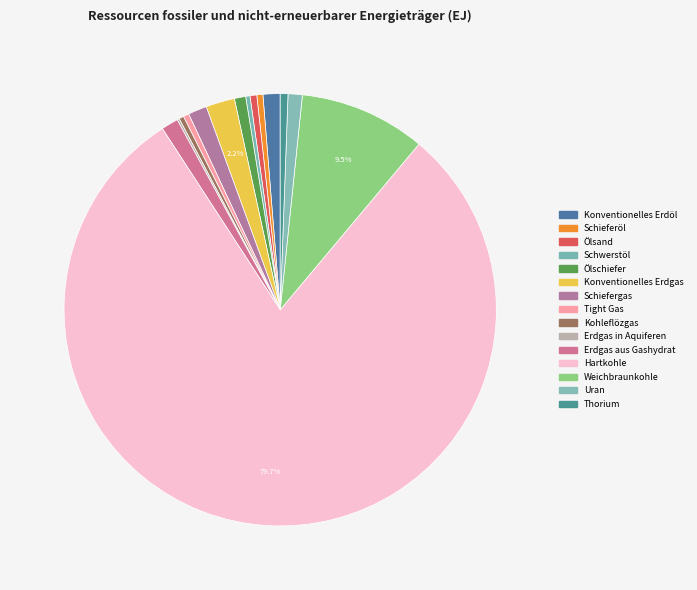

How many slices are in this pie chart?

15